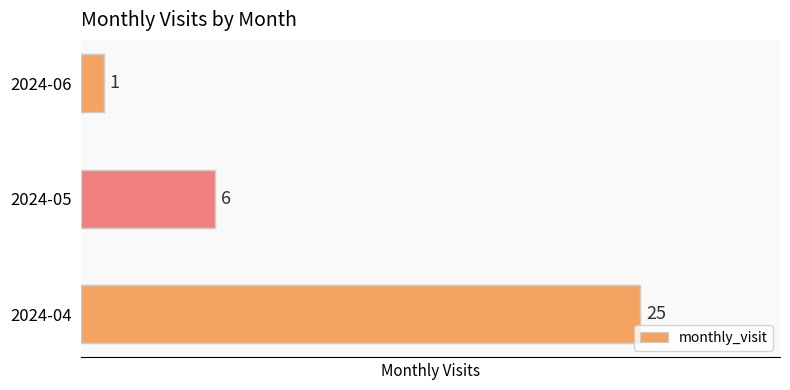

How many values are between 1 and 25?

3